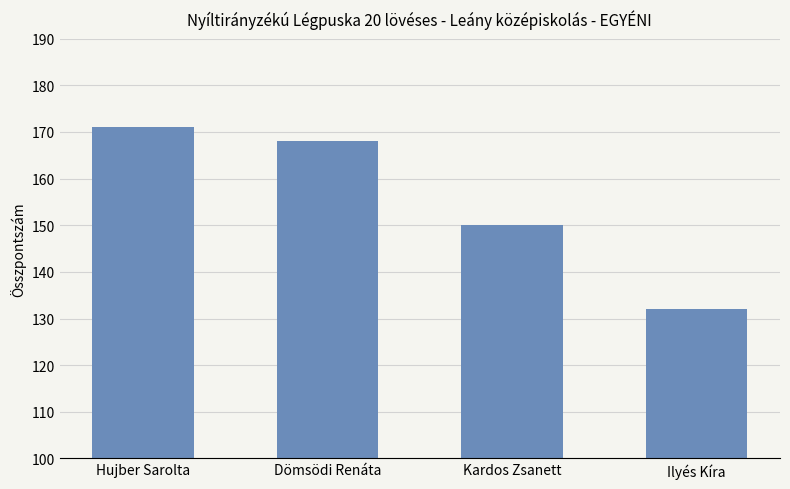

List the labels in order of value, smallest first.

Ilyés Kíra, Kardos Zsanett, Dömsödi Renáta, Hujber Sarolta